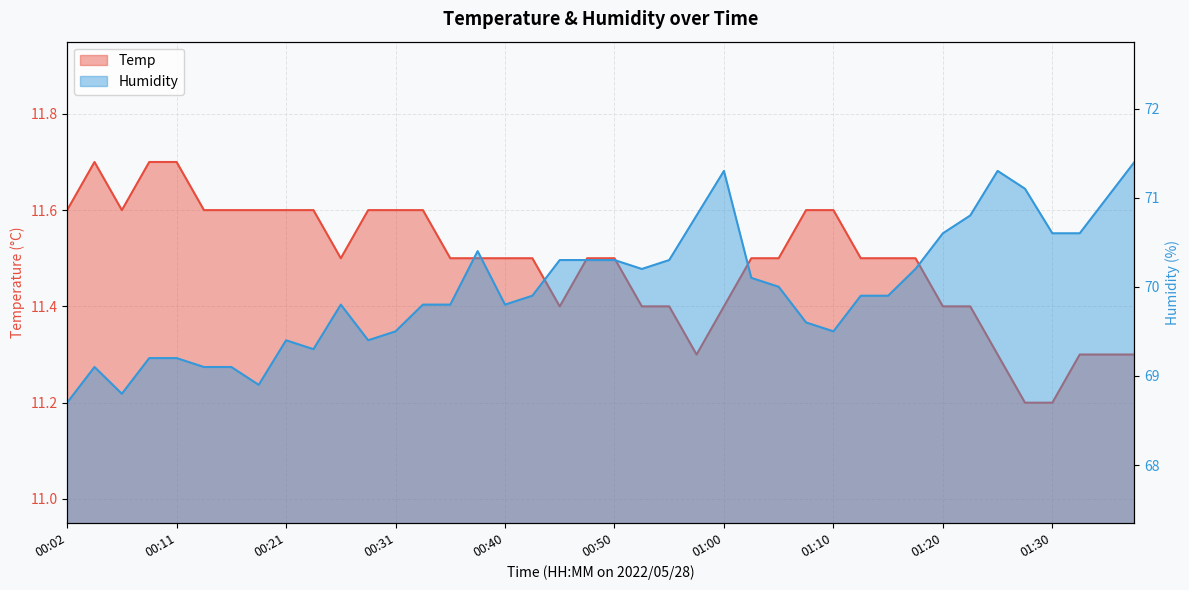

The Temp series shows 11.6 at 00:14. True or false?

True